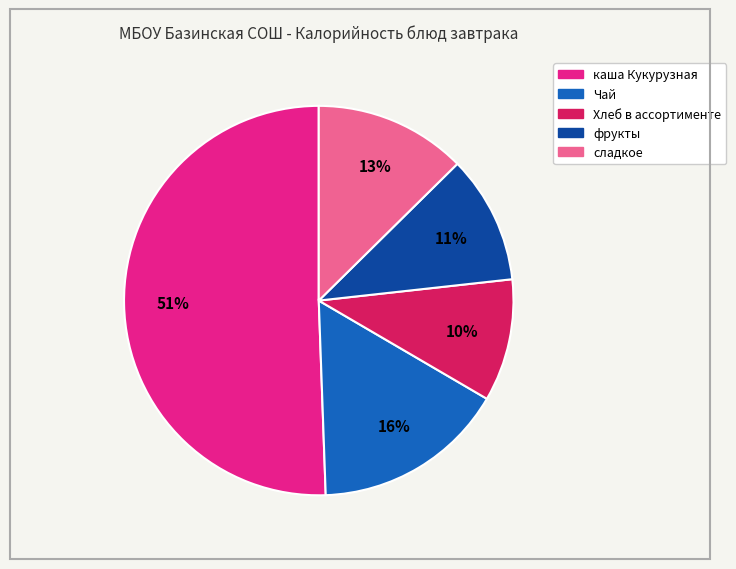

What percentage is the Хлеб в ассортименте slice, to the nearest percent?

10%